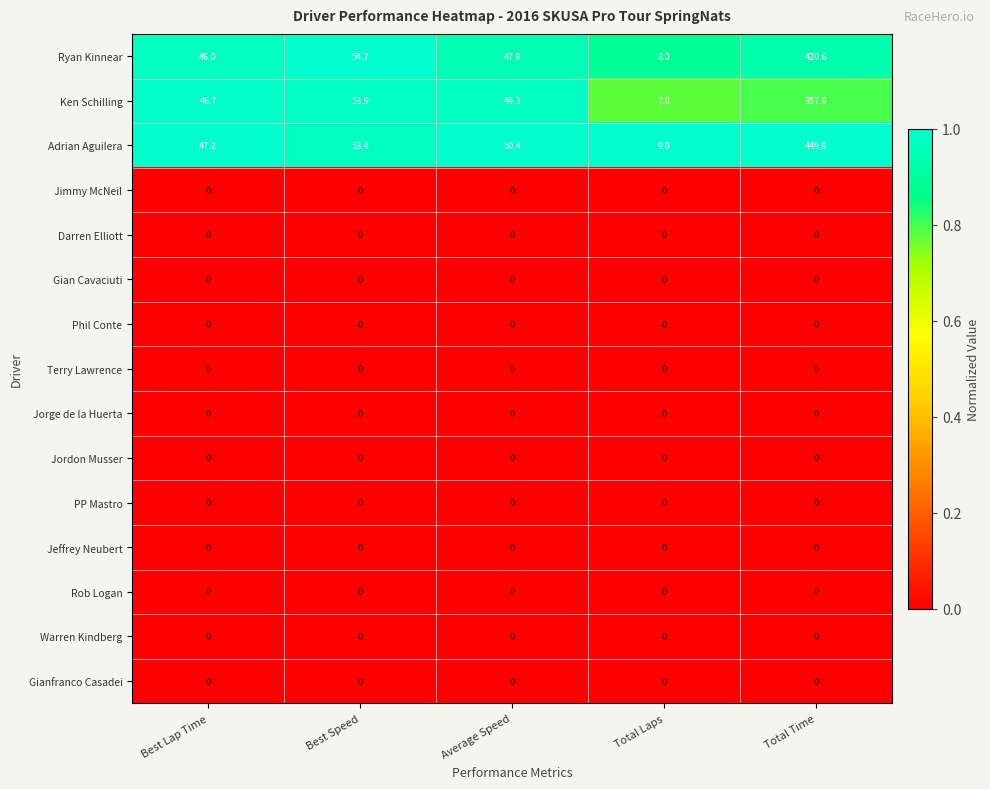

What is the difference between the highest and lowest values at Average Speed?

50.4